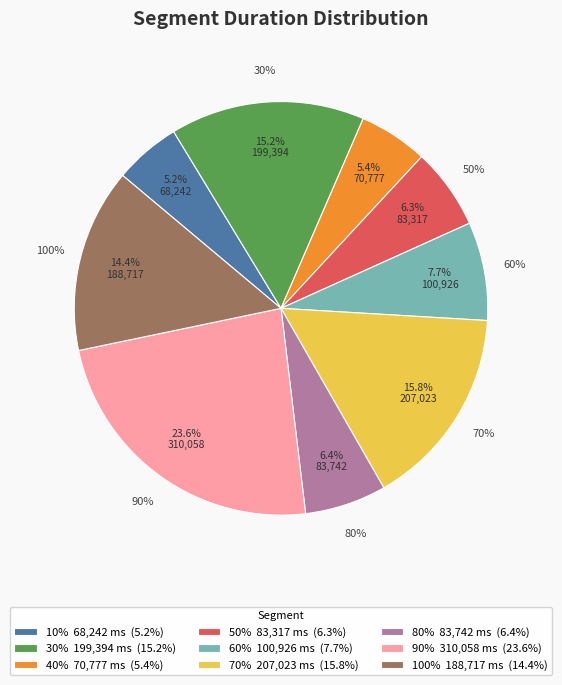

What percentage is the 10% slice, to the nearest percent?

5%